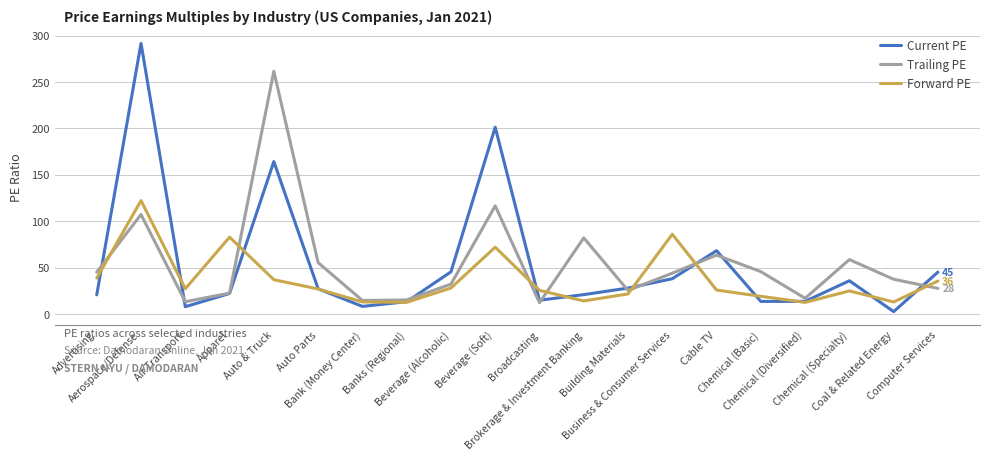

Read the Trailing PE value at Banks (Regional).

15.4